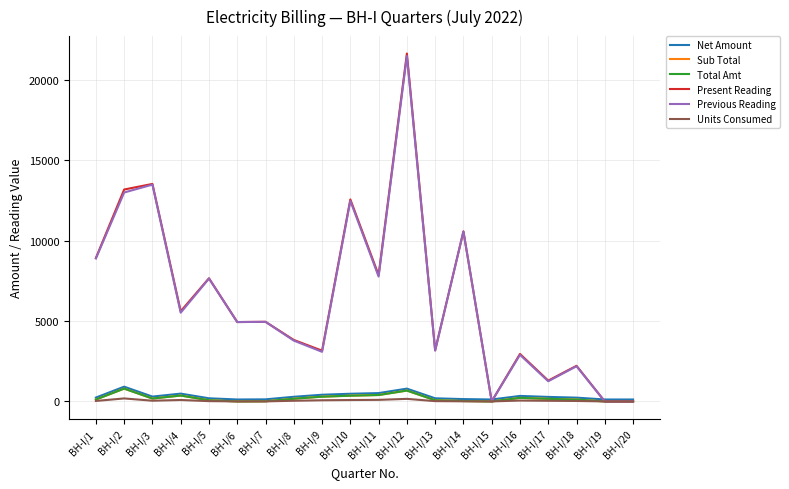

Reading left to right, extract all data points from this chart.

Net Amount: BH-I/1=238.9	BH-I/2=917.0	BH-I/3=300.4	BH-I/4=484.9	BH-I/5=193.8	BH-I/6=120.0	BH-I/7=128.2	BH-I/8=288.1	BH-I/9=415.2	BH-I/10=476.7	BH-I/11=517.7	BH-I/12=795.5	BH-I/13=193.8	BH-I/14=144.6	BH-I/15=120.0	BH-I/16=341.4	BH-I/17=279.9	BH-I/18=234.8	BH-I/19=120.0	BH-I/20=120.0
Sub Total: BH-I/1=118.9	BH-I/2=797.0	BH-I/3=180.4	BH-I/4=364.9	BH-I/5=73.8	BH-I/6=0.0	BH-I/7=8.2	BH-I/8=168.1	BH-I/9=295.2	BH-I/10=356.7	BH-I/11=397.7	BH-I/12=675.5	BH-I/13=73.8	BH-I/14=24.6	BH-I/15=0.0	BH-I/16=221.4	BH-I/17=159.9	BH-I/18=114.8	BH-I/19=0.0	BH-I/20=0.0
Total Amt: BH-I/1=118.9	BH-I/2=797.0	BH-I/3=180.4	BH-I/4=364.9	BH-I/5=73.8	BH-I/6=0.0	BH-I/7=8.2	BH-I/8=168.1	BH-I/9=295.2	BH-I/10=356.7	BH-I/11=397.7	BH-I/12=675.5	BH-I/13=73.8	BH-I/14=24.6	BH-I/15=0.0	BH-I/16=221.4	BH-I/17=159.9	BH-I/18=114.8	BH-I/19=0.0	BH-I/20=0.0
Present Reading: BH-I/1=8925.0	BH-I/2=13186.0	BH-I/3=13534.0	BH-I/4=5610.0	BH-I/5=7663.0	BH-I/6=4939.0	BH-I/7=4954.0	BH-I/8=3825.0	BH-I/9=3158.0	BH-I/10=12570.0	BH-I/11=7865.0	BH-I/12=21650.0	BH-I/13=3182.0	BH-I/14=10581.0	BH-I/15=2.0	BH-I/16=2954.0	BH-I/17=1295.0	BH-I/18=2216.0	BH-I/19=0.0	BH-I/20=0.0
Previous Reading: BH-I/1=8896.0	BH-I/2=13000.0	BH-I/3=13490.0	BH-I/4=5521.0	BH-I/5=7645.0	BH-I/6=4939.0	BH-I/7=4952.0	BH-I/8=3784.0	BH-I/9=3086.0	BH-I/10=12483.0	BH-I/11=7768.0	BH-I/12=21491.0	BH-I/13=3164.0	BH-I/14=10575.0	BH-I/15=2.0	BH-I/16=2900.0	BH-I/17=1256.0	BH-I/18=2188.0	BH-I/19=0.0	BH-I/20=0.0
Units Consumed: BH-I/1=29.0	BH-I/2=186.0	BH-I/3=44.0	BH-I/4=89.0	BH-I/5=18.0	BH-I/6=0.0	BH-I/7=2.0	BH-I/8=41.0	BH-I/9=72.0	BH-I/10=87.0	BH-I/11=97.0	BH-I/12=159.0	BH-I/13=18.0	BH-I/14=6.0	BH-I/15=0.0	BH-I/16=54.0	BH-I/17=39.0	BH-I/18=28.0	BH-I/19=0.0	BH-I/20=0.0